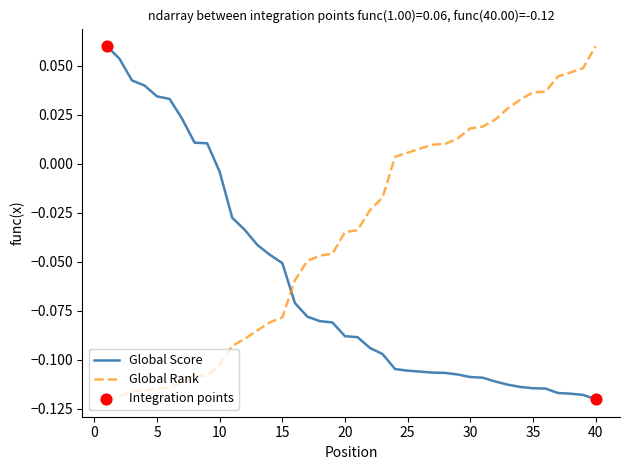

Which series ends up on top after the final intersection of Global Score and Global Rank?

Global Rank